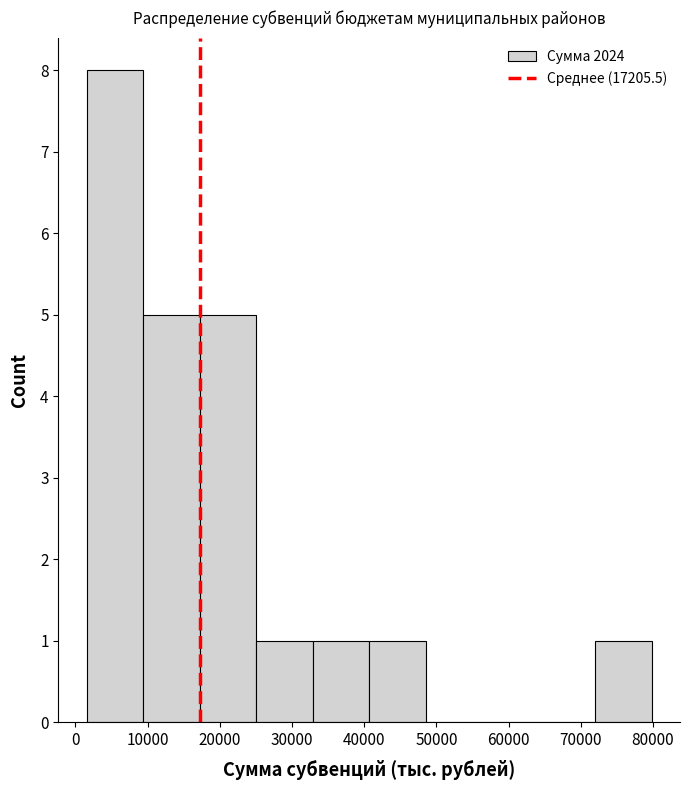

What is the height of the bar covering 33000 to 41000 on the x-axis? Neither the bar edges nor the heights are printed on the chart, so give them approximately, as read against the axes.

1